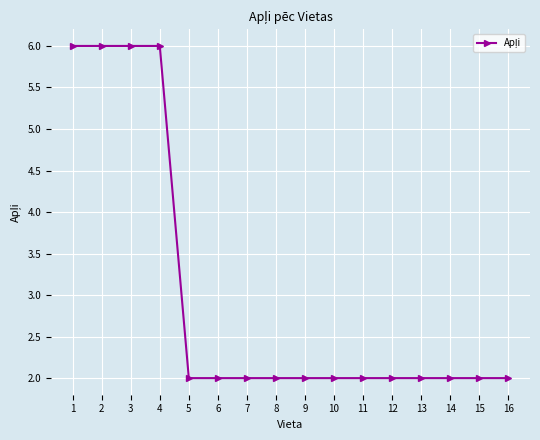

What is the maximum value shown in the chart?

6